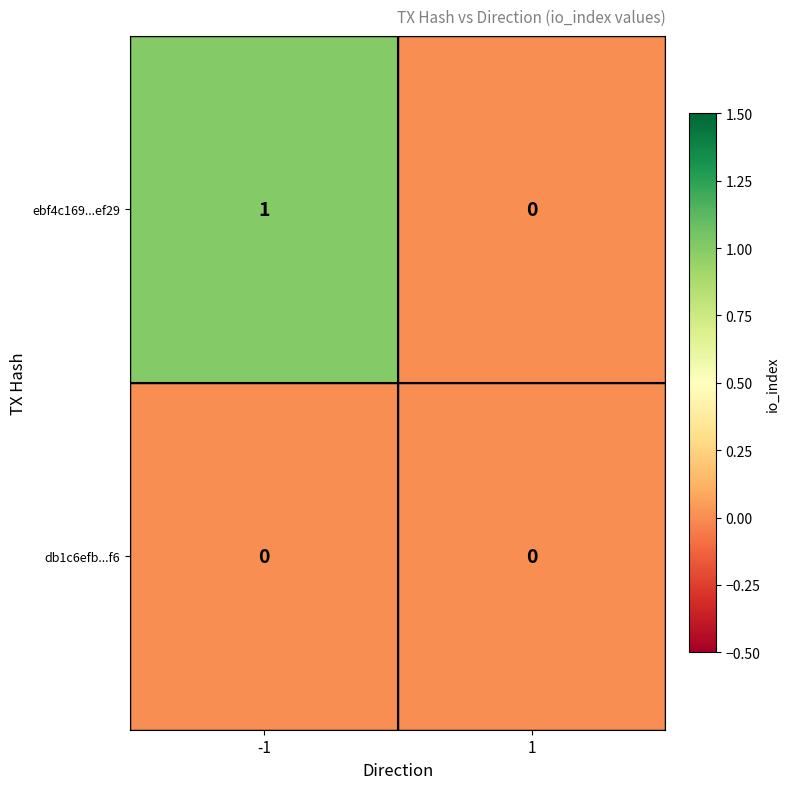

Reading left to right, what are all the values shown in this chart?

ebf4c169...ef29: 1	0
db1c6efb...f6: 0	0